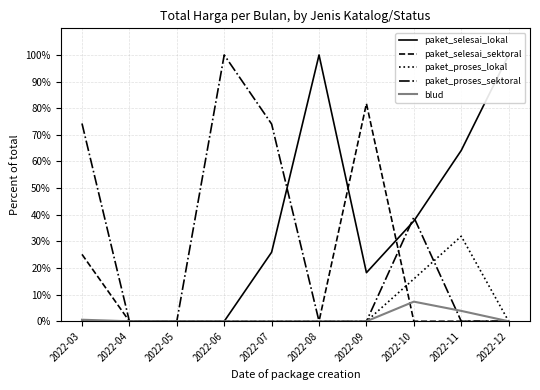

What is the difference between the maximum and minimum values in the paket_selesai_lokal series?

100.0